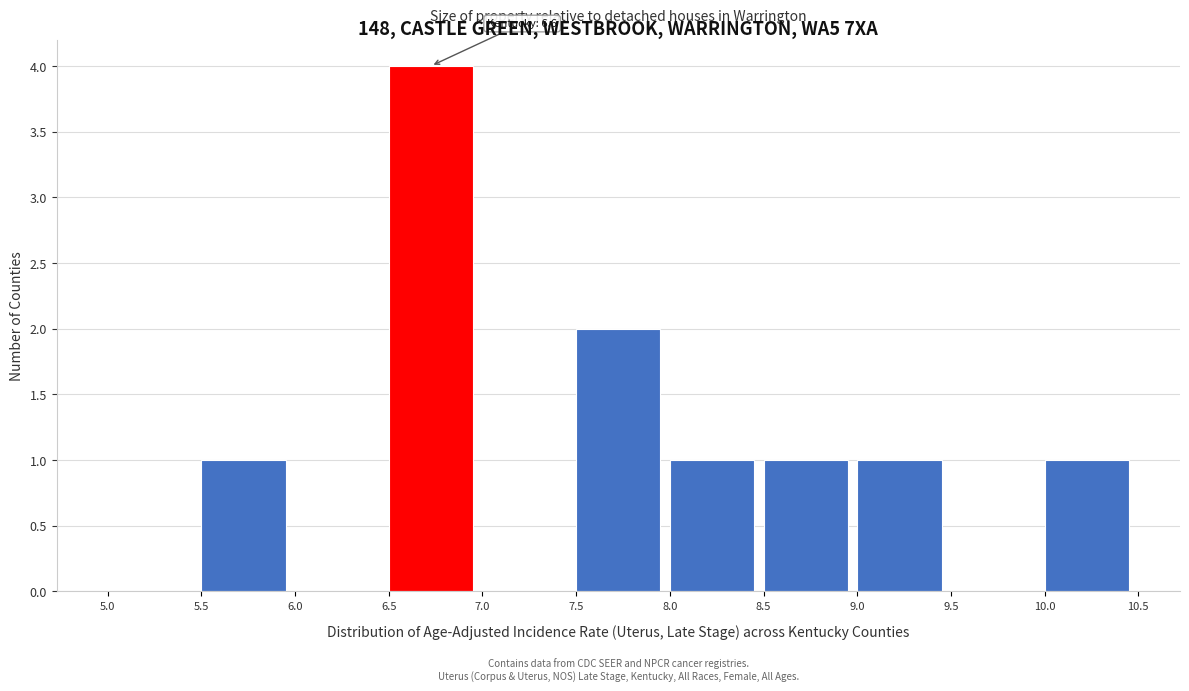

Which range on the x-axis has the tallest bar?

6.5 to 7.0